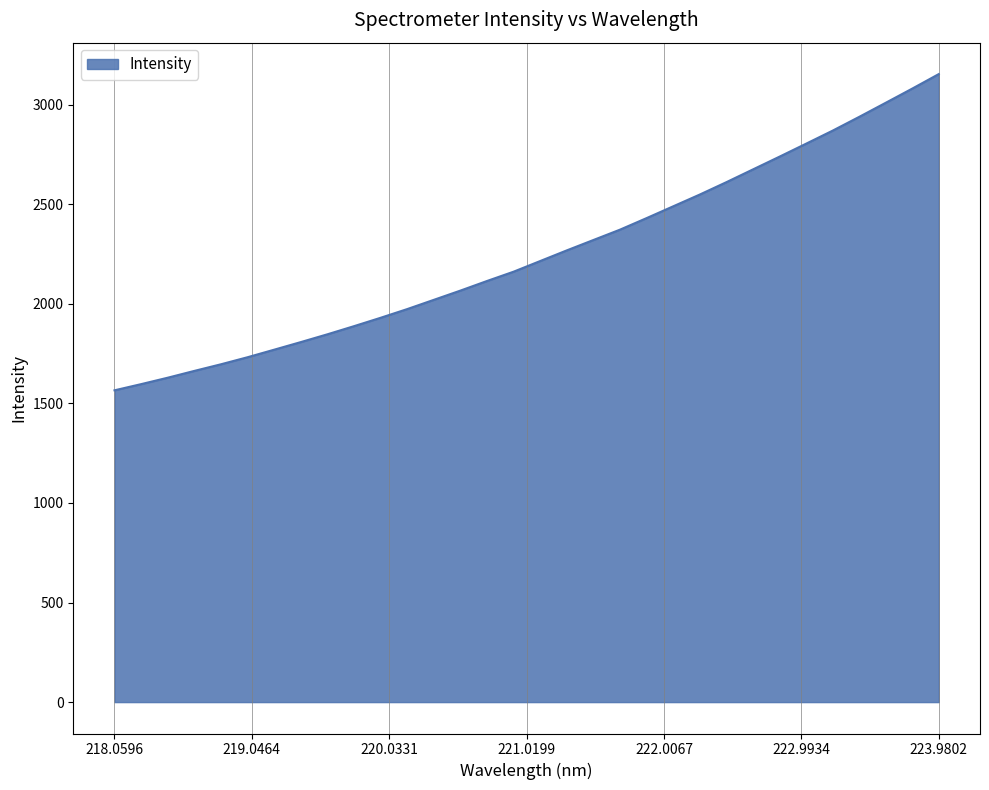

What is the maximum value shown in the chart?

3153.7